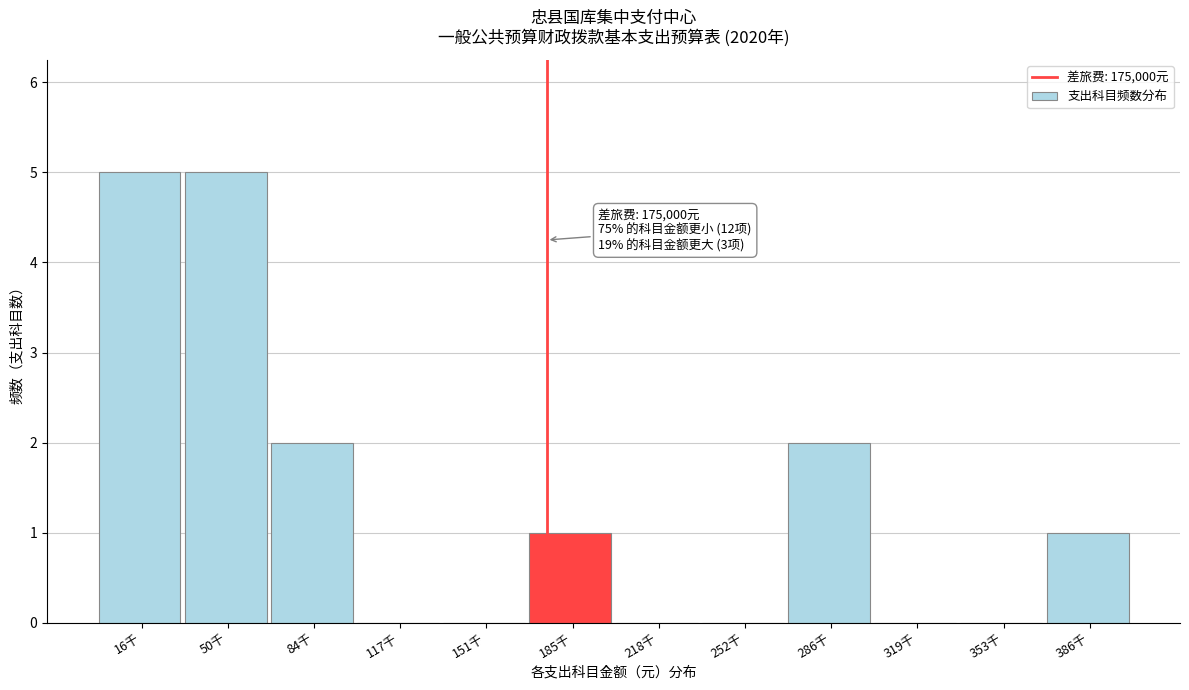

Reading left to right, what are all the values shown in this chart?

16千=5	50千=5	84千=2	117千=0	151千=0	185千=1	218千=0	252千=0	286千=2	319千=0	353千=0	386千=1